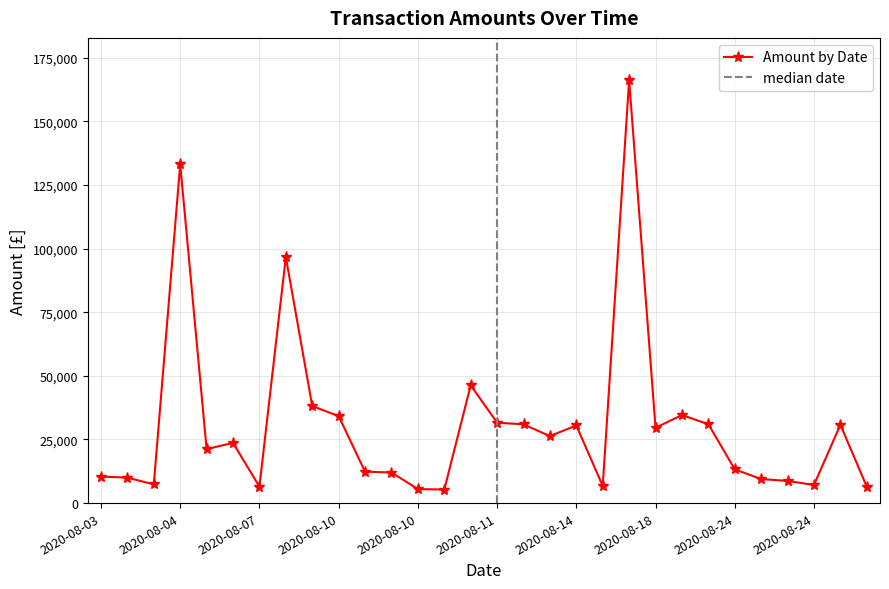

What is the average value?

30858.7